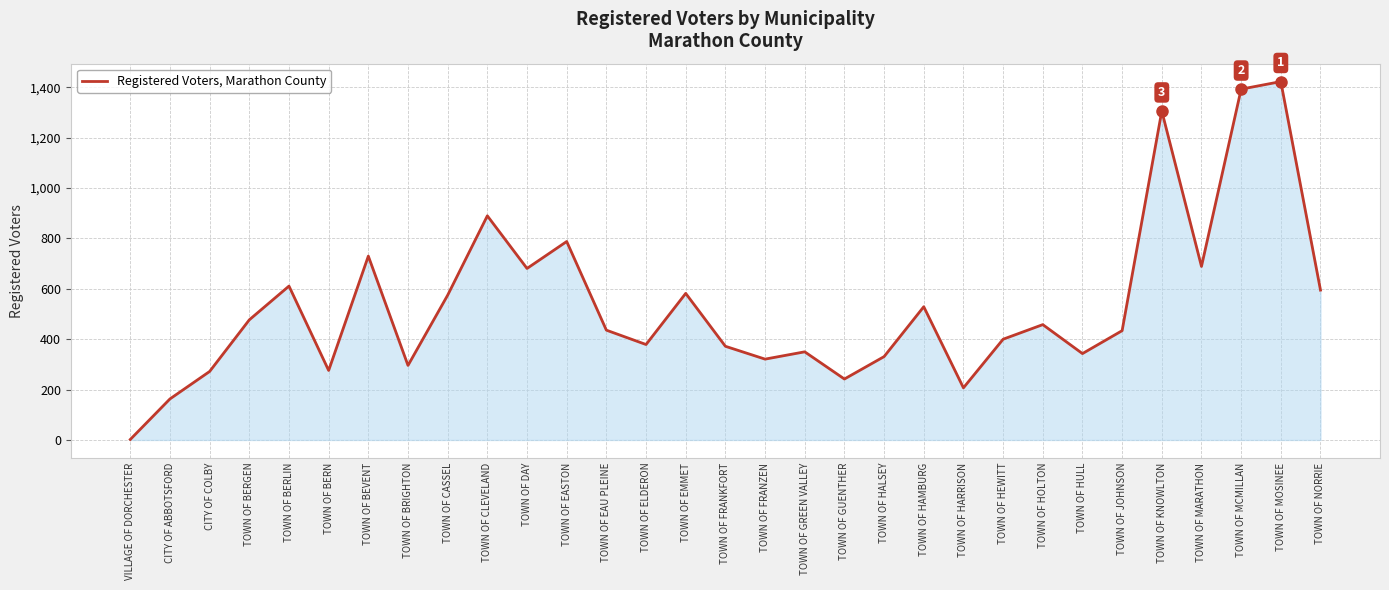

Approximately how many times larger is the value at TOWN OF DAY compared to TOWN OF HULL?

2.0